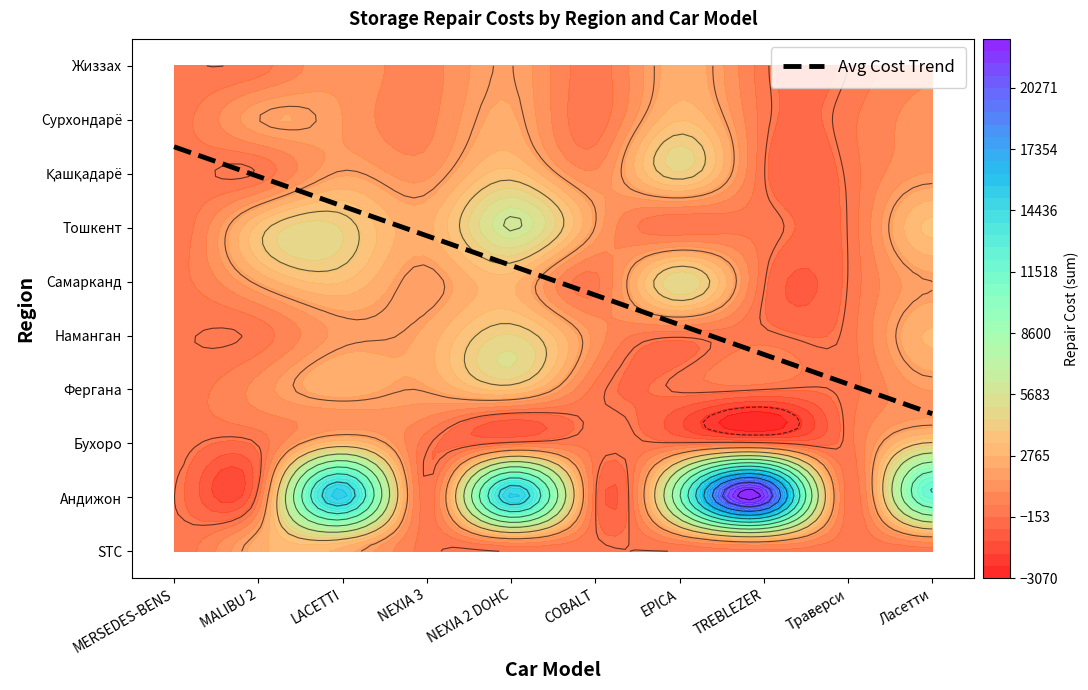

Is it true that Қашқадарё equals 1200 at 3?

True